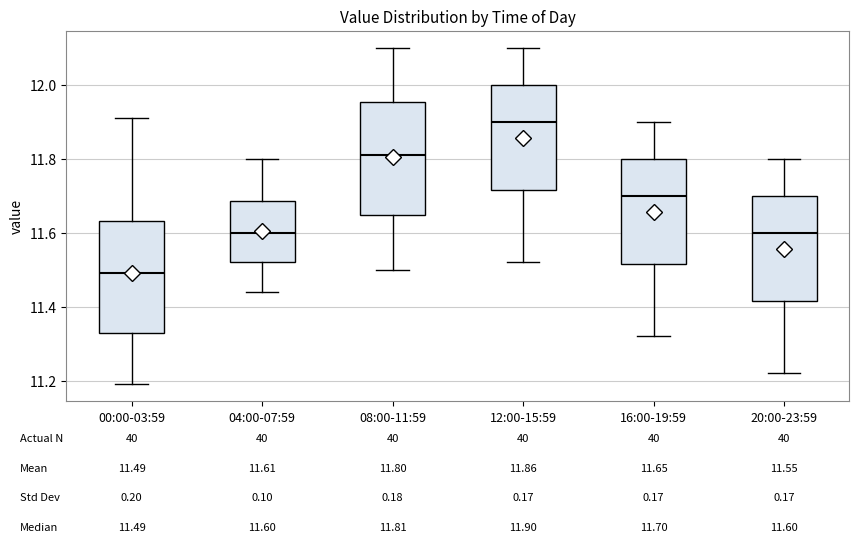

Which box's median line is the highest?

12:00-15:59